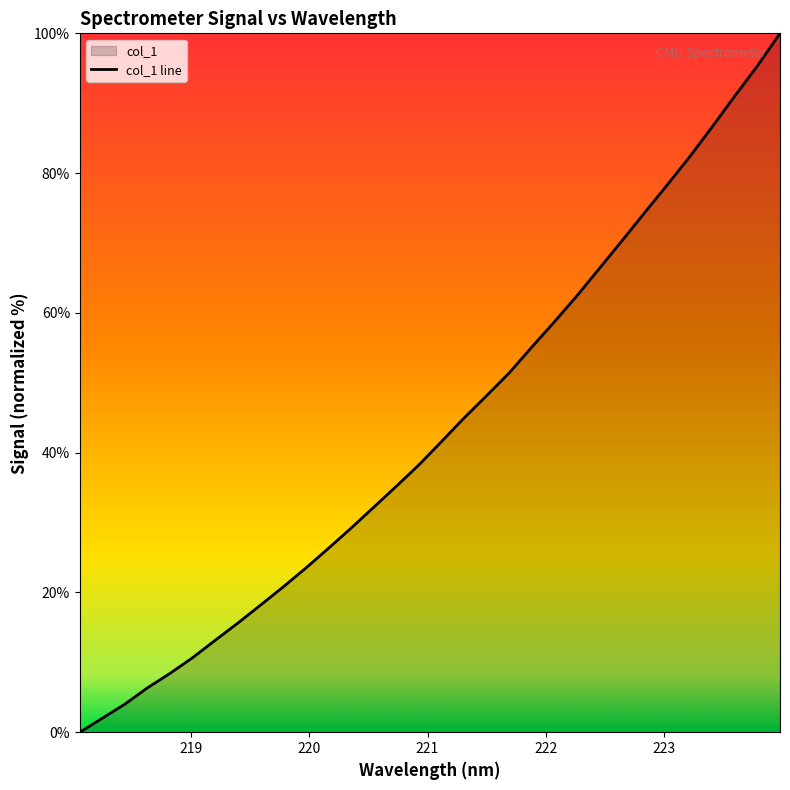

What is the difference between the maximum and minimum values?

100.0